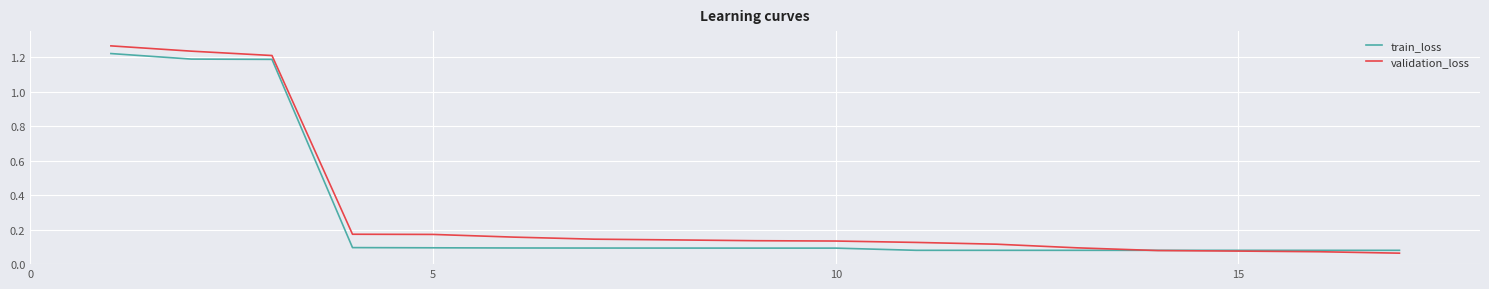

True or false: train_loss has more than 1 points higher than both neighbors.

False